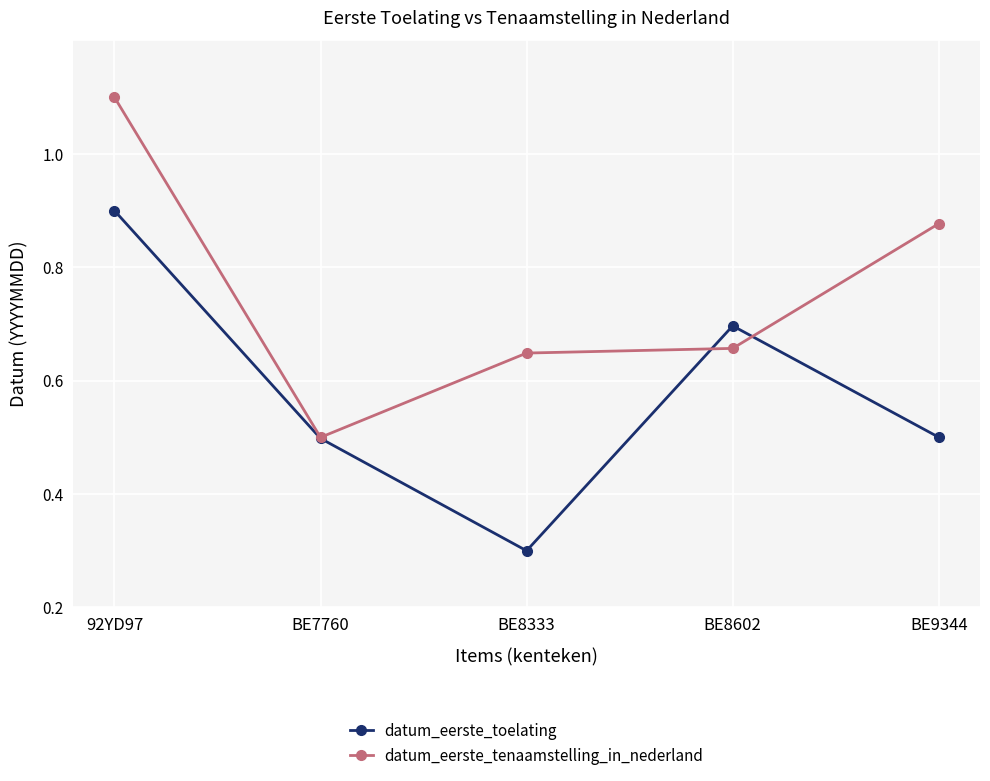

What is the sum of the datum_eerste_toelating values at BE8333 and BE8602?

0.6